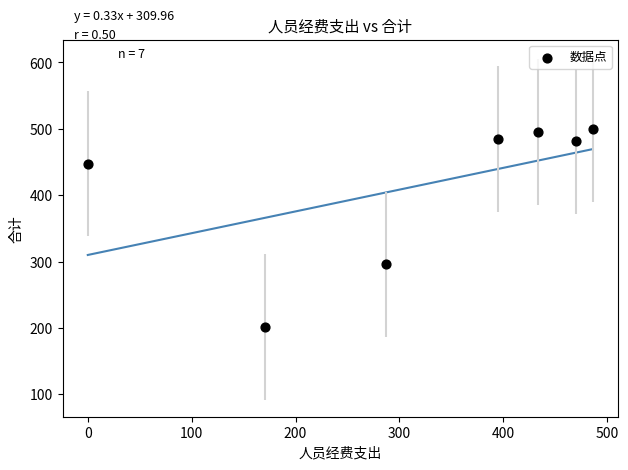

What Y value in the scatter plot is closest to 350?

295.7